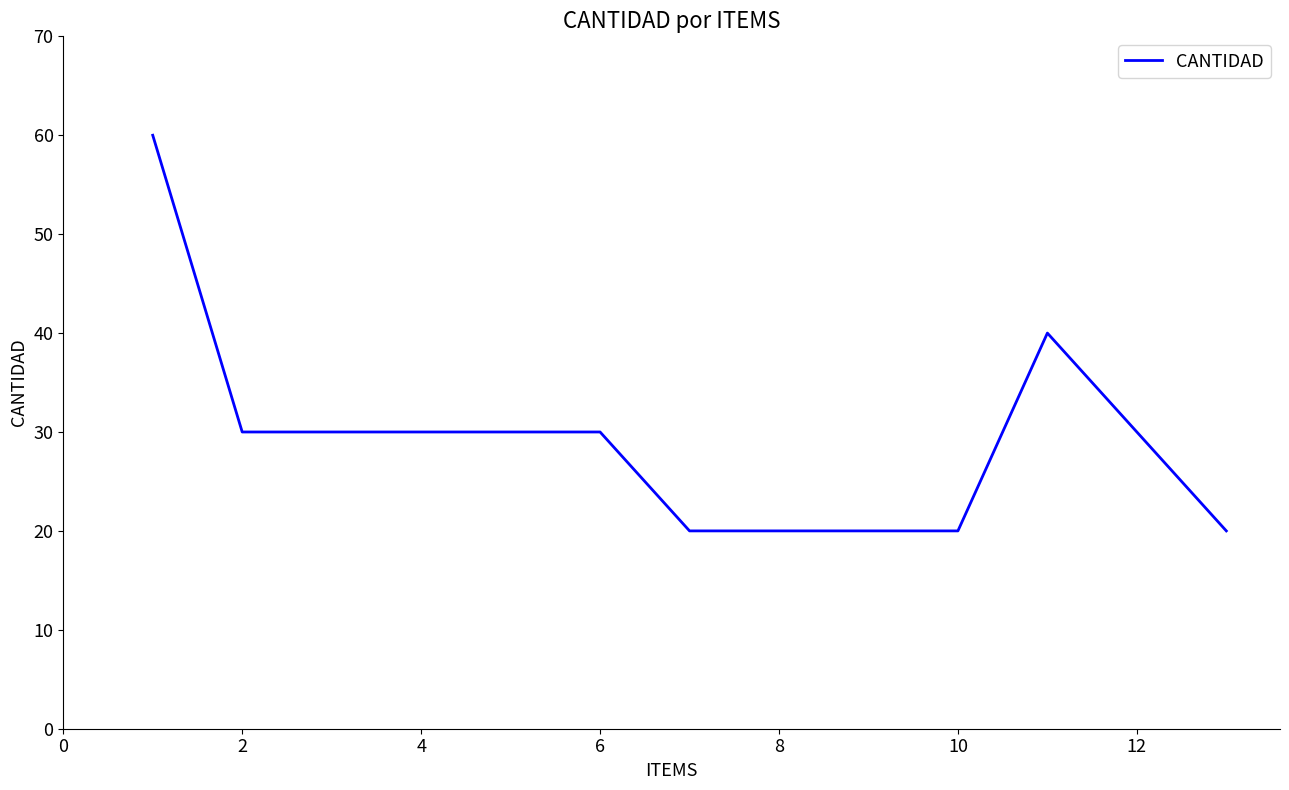

What is the greatest value displayed?

60